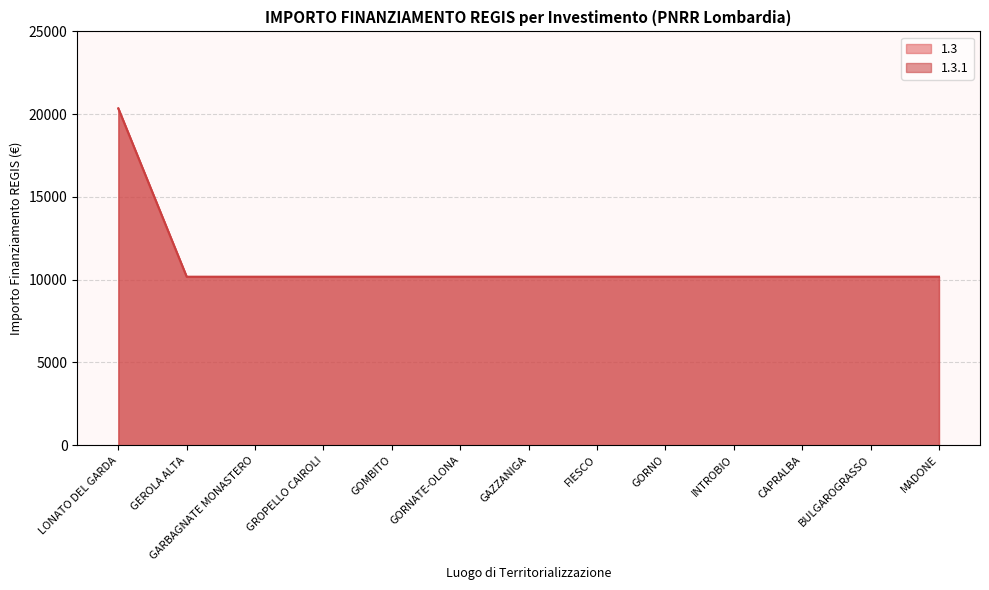

At which label does 1.3.1 reach its minimum?

GEROLA ALTA